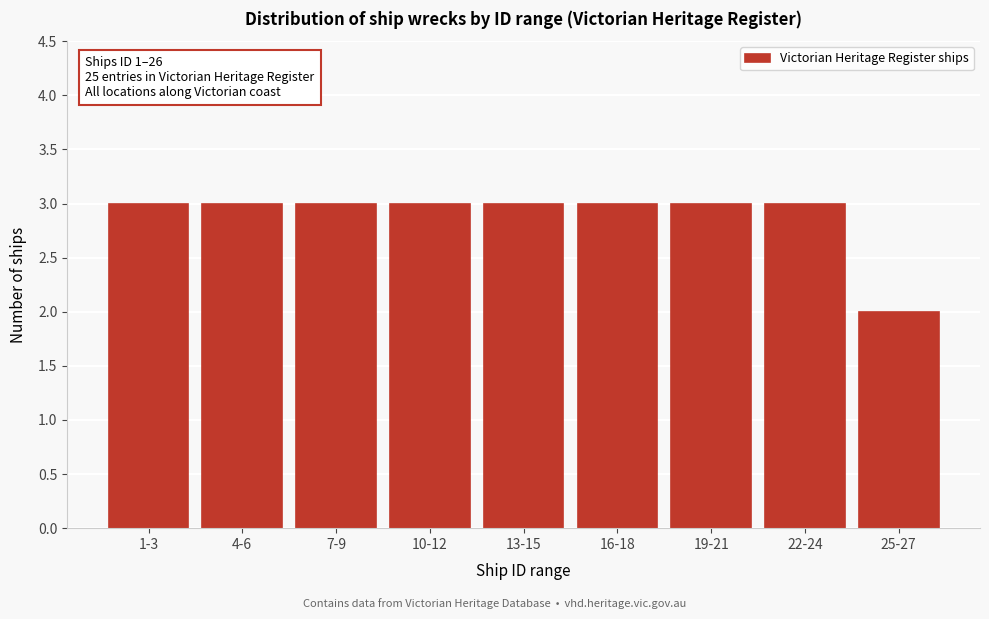

Reading right to left, list all the values displayed in this chart.

2	3	3	3	3	3	3	3	3